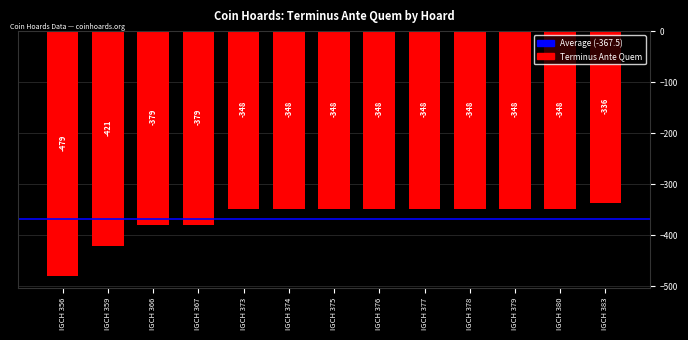

Where does the data first go above -348?

IGCH 383